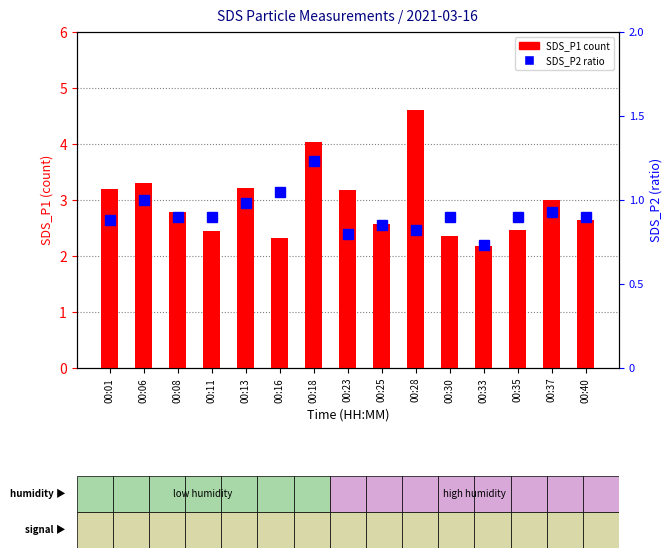

What is the sum of all SDS_P2 values?

13.8